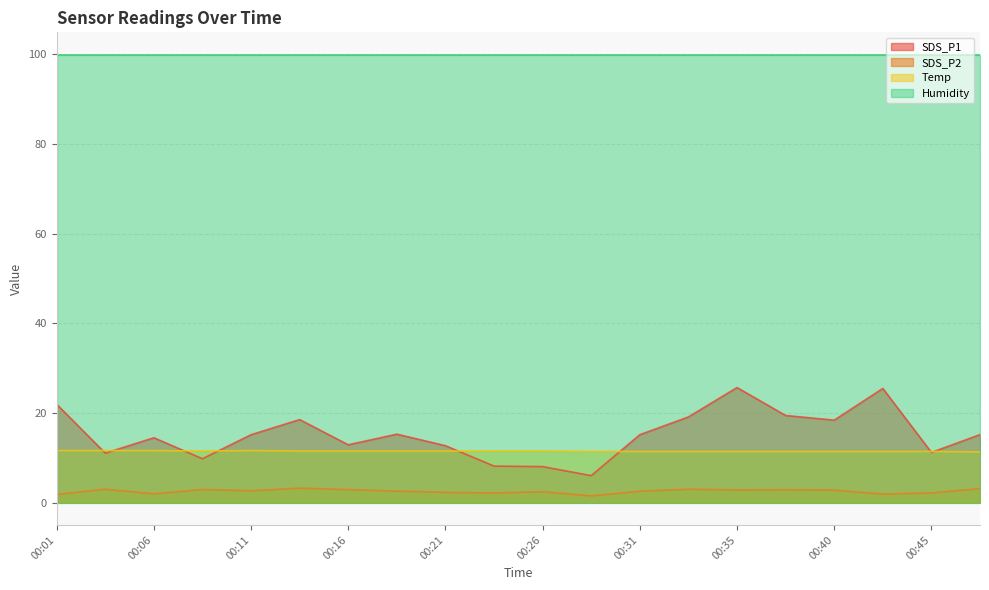

Which series changed the most between 00:18 and 00:33?

SDS_P1